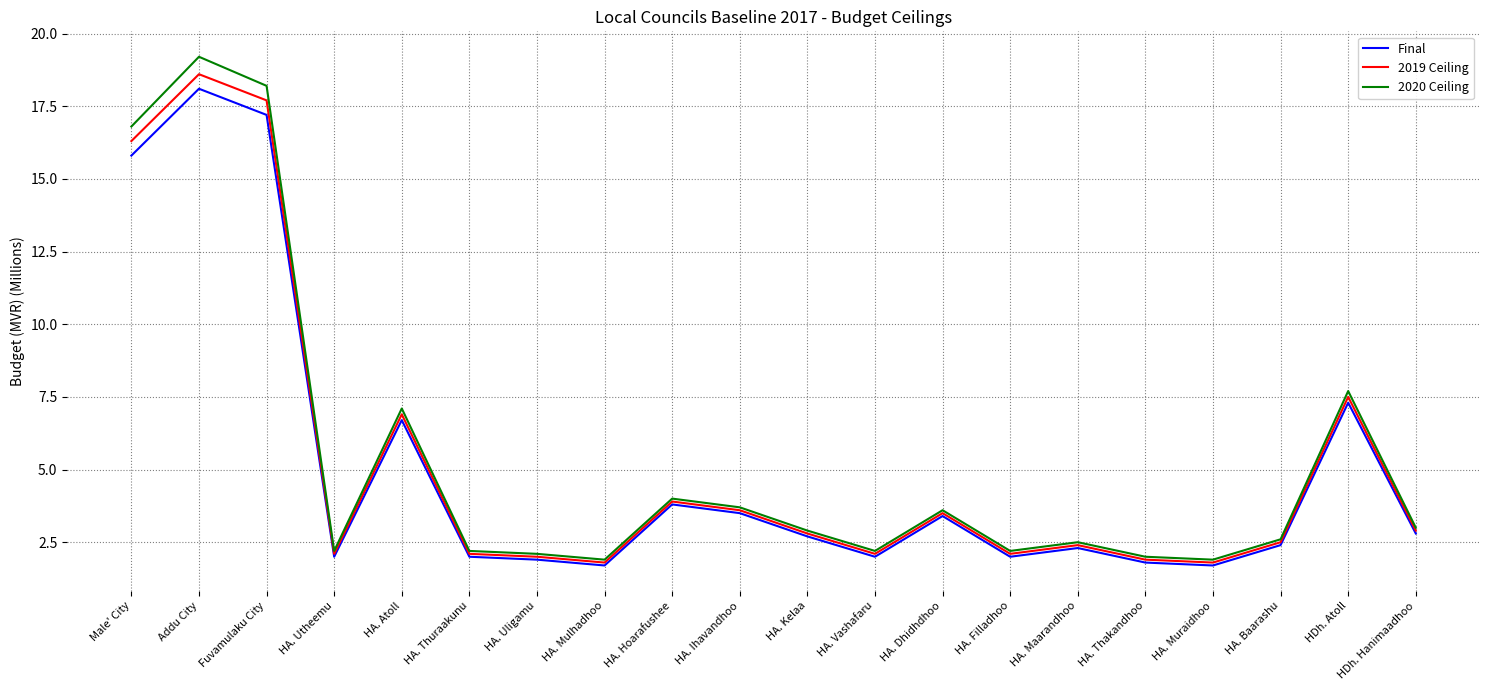

What position from the right is HA. Vashafaru?

9